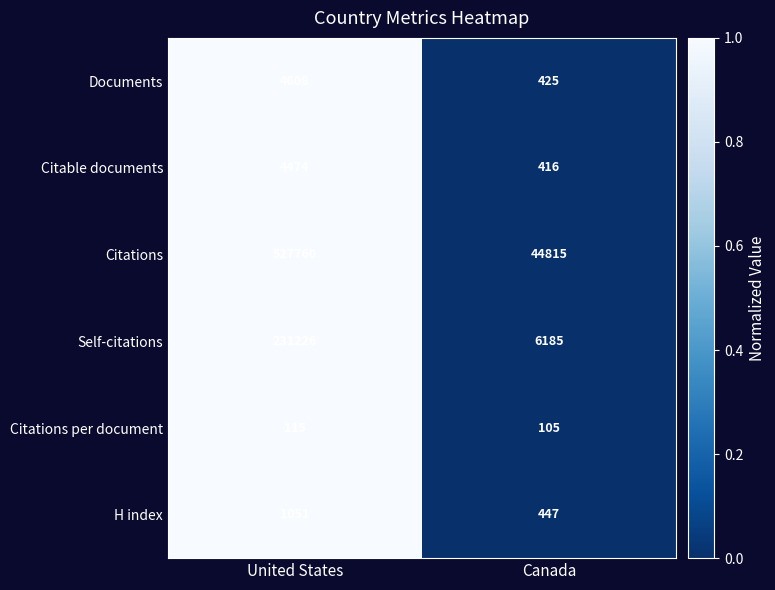

Which series has the largest range (max minus min)?

Citations